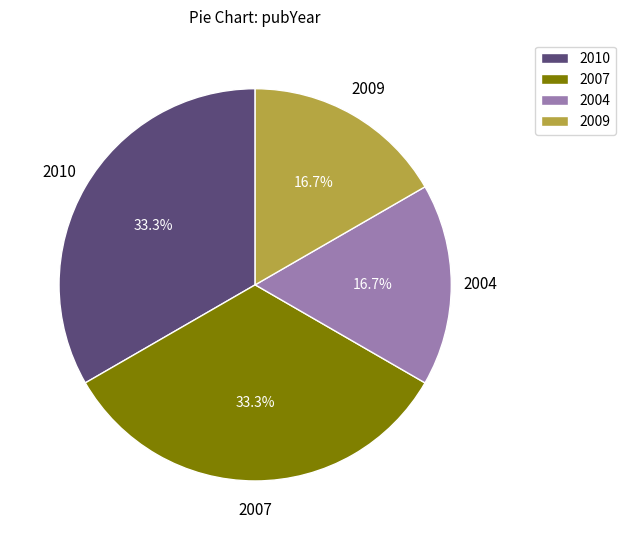

Approximately how many times larger is the value at 2009 compared to 2007?

0.5